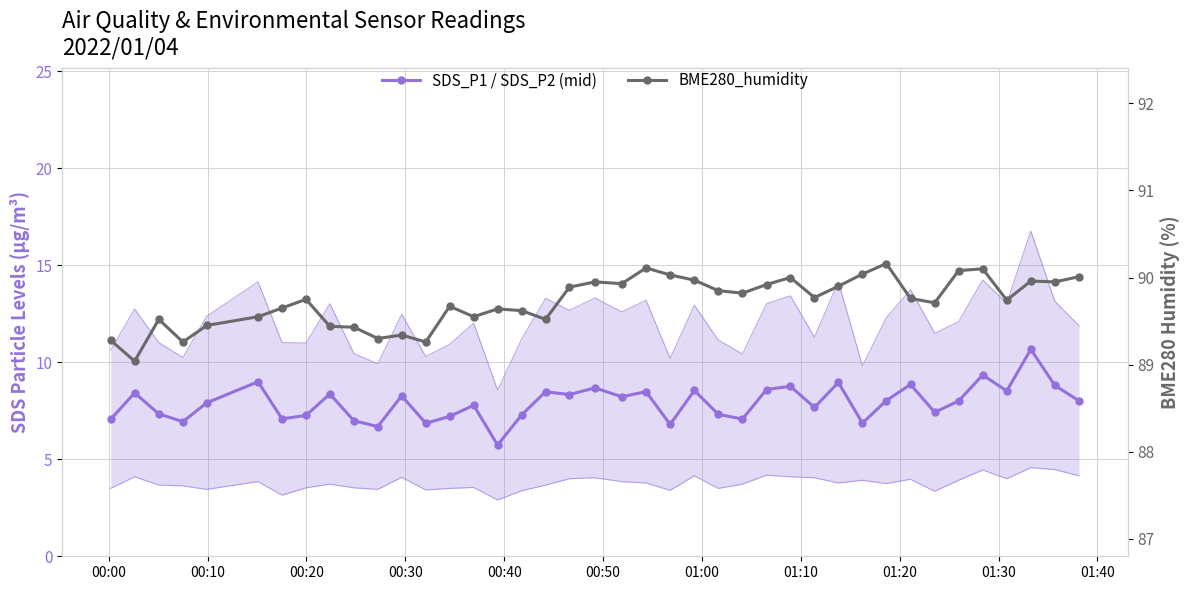

Does the chart have visible grid lines?

Yes